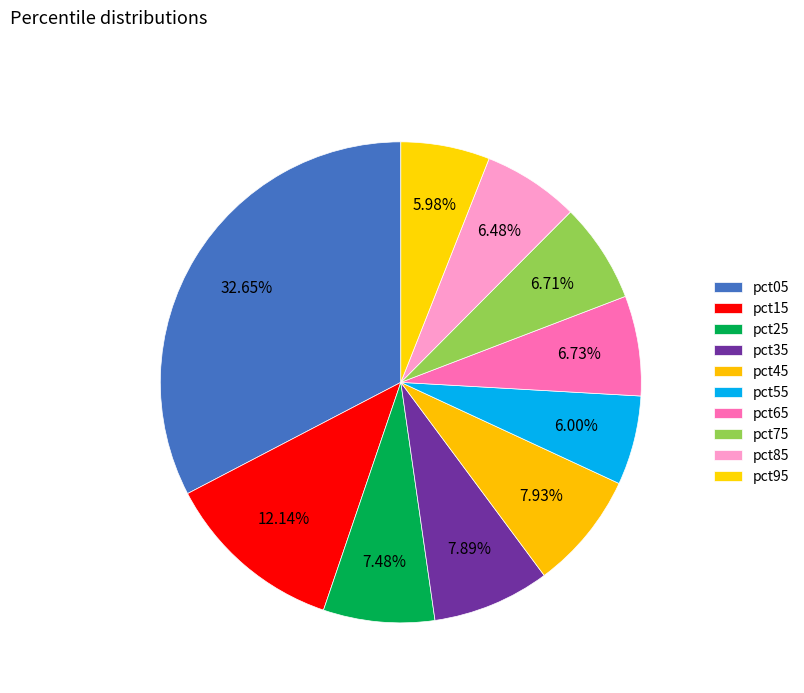

How many segments does this pie chart have?

10